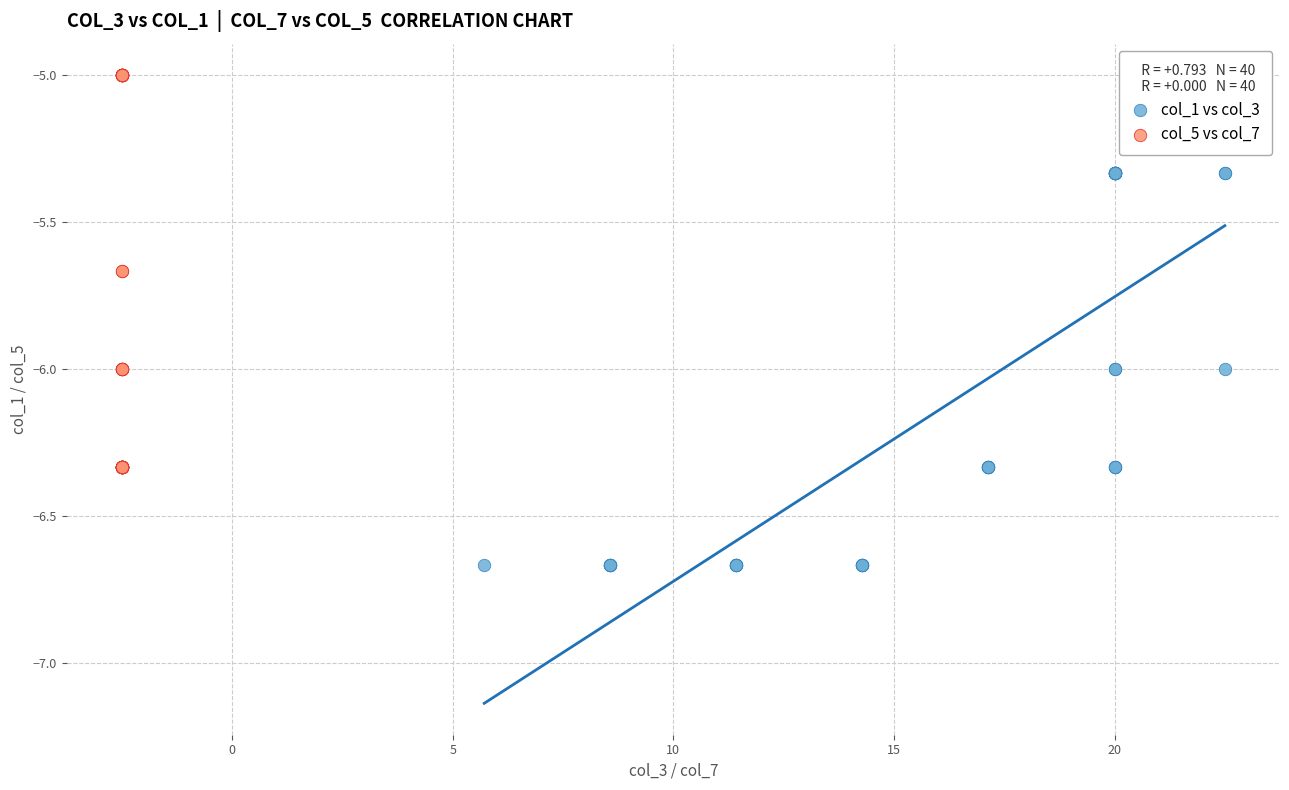

Which series contains the lowest Y value?

col_1 vs col_3